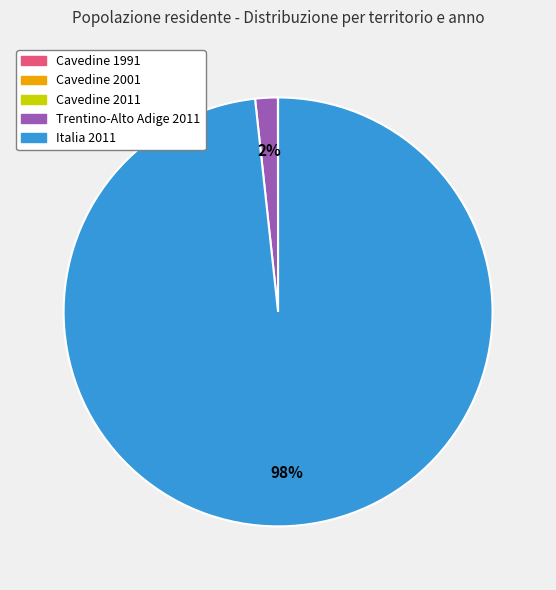

Is Italia 2011 the majority of the pie?

Yes